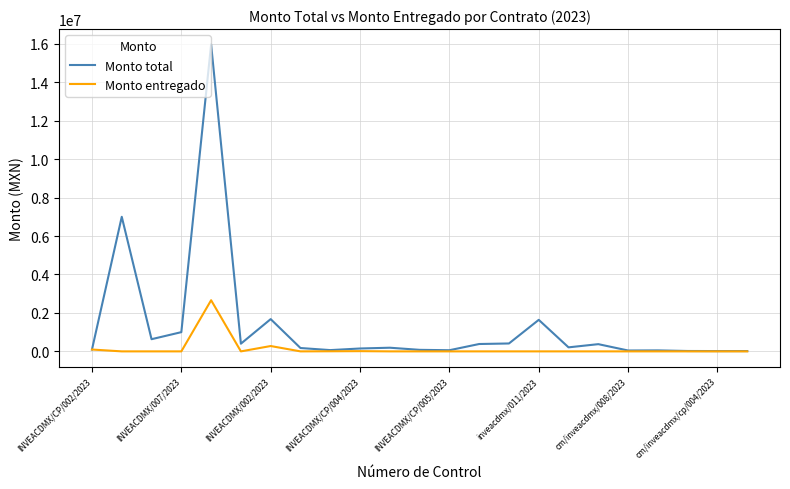

What is the highest value of the Monto total series?

15965100.0